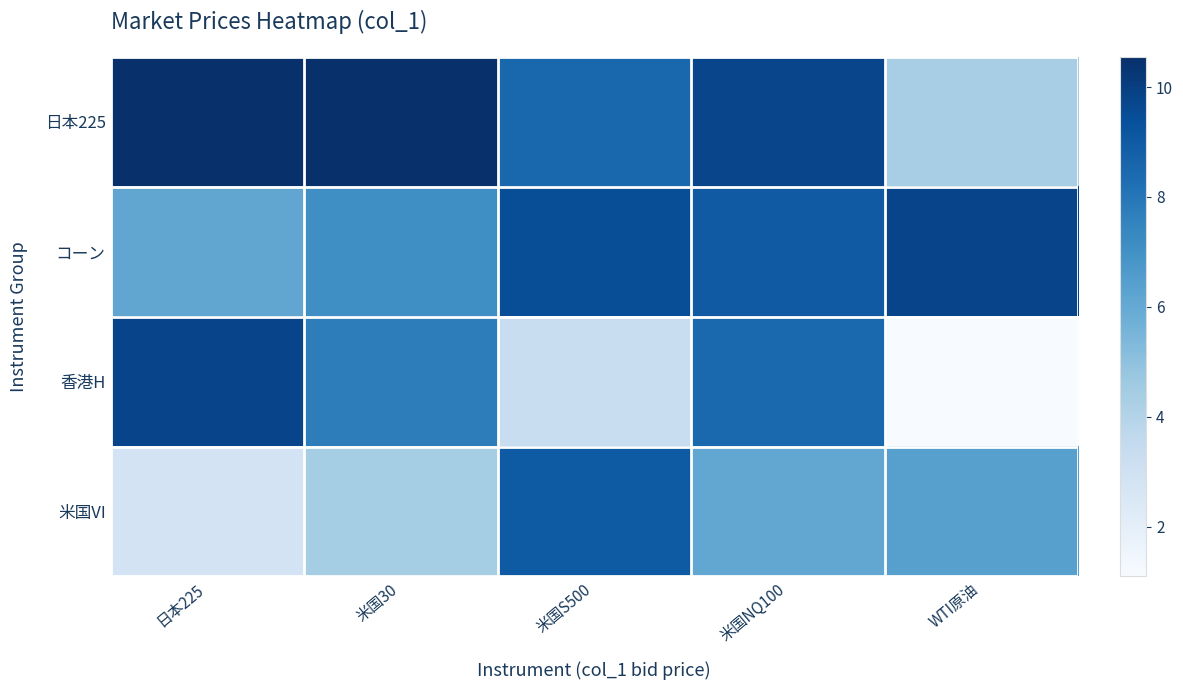

What is the smallest value displayed?

1.1